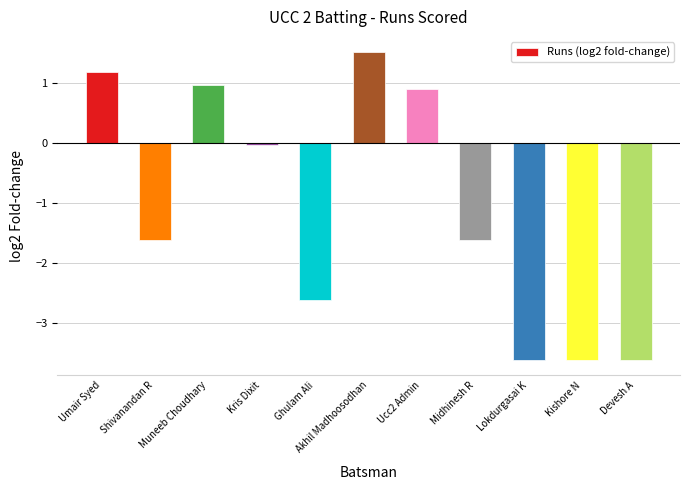

The chart shows a value of -1.0 at Midhinesh R. True or false?

False